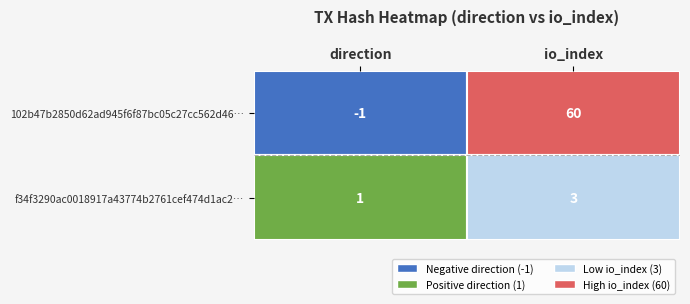

What is the maximum value for 102b47b2850d62ad945f6f87bc05c27cc562d46?

60